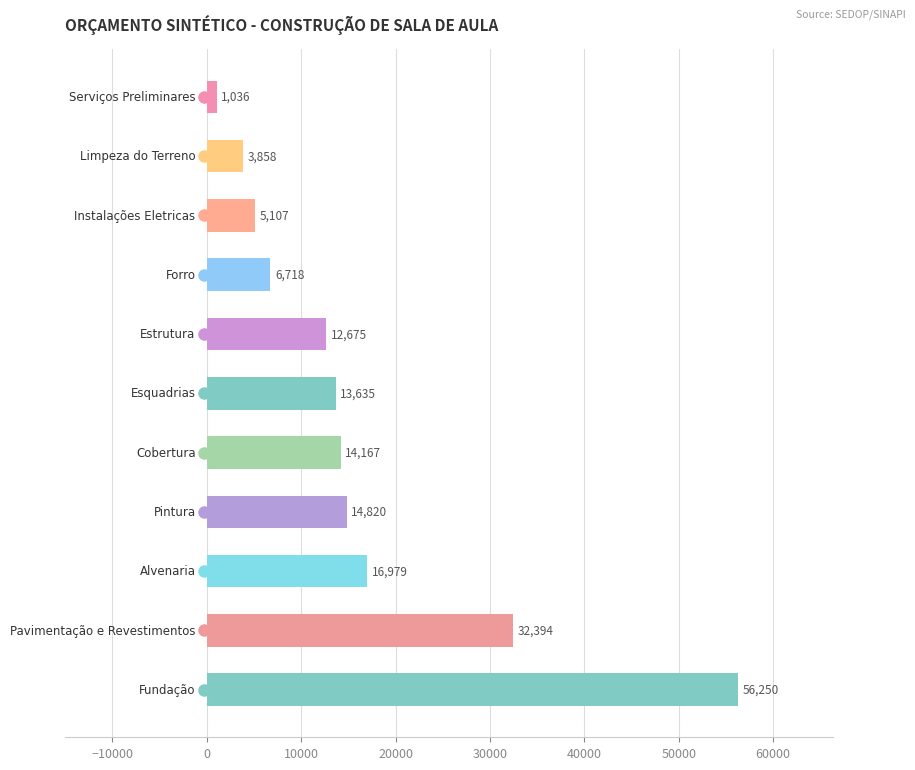

What is the average value?

16149.0